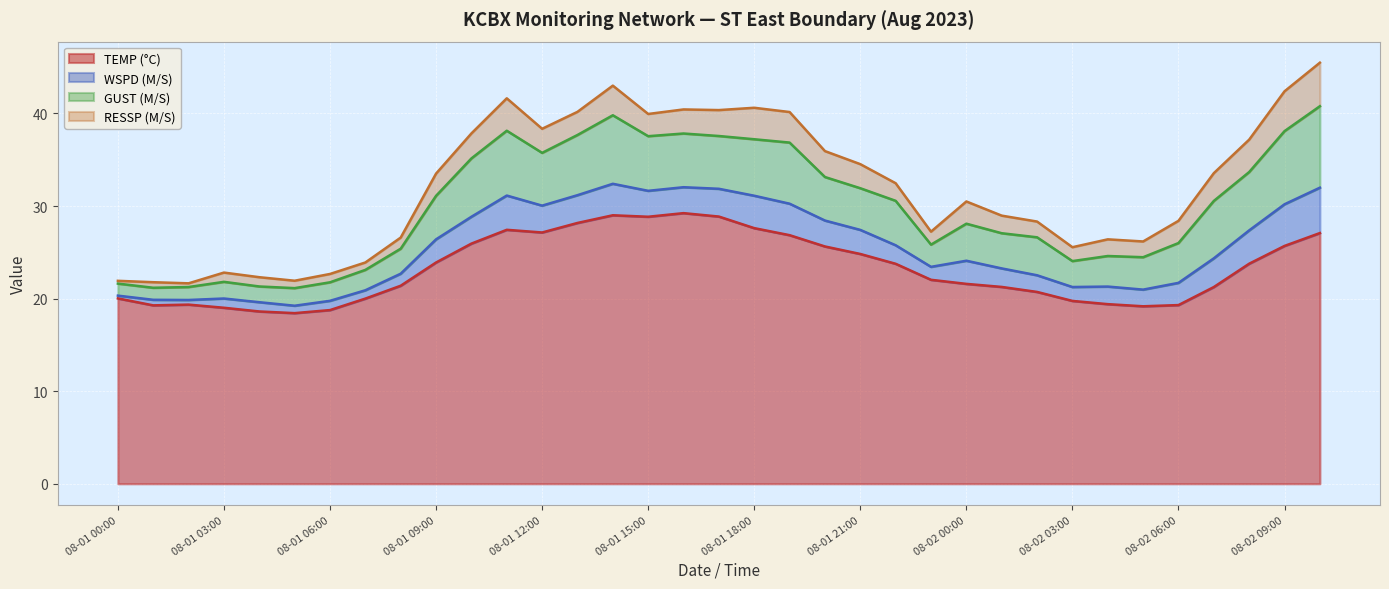

Reading left to right, extract all data points from this chart.

TEMP (°C): 20.0	19.3	19.4	19.0	18.6	18.4	18.8	20.0	21.4	23.9	25.9	27.4	27.1	28.2	29.0	28.8	29.2	28.9	27.6	26.9	25.6	24.8	23.8	22.0	21.6	21.3	20.7	19.8	19.4	19.2	19.3	21.2	23.8	25.7	27.1
WSPD (M/S): 0.3	0.6	0.5	1.0	1.0	0.8	1.0	0.9	1.3	2.5	2.9	3.7	2.9	3.0	3.4	2.8	2.8	3.0	3.5	3.4	2.8	2.6	2.0	1.4	2.5	2.0	1.8	1.5	1.9	1.8	2.4	3.1	3.6	4.5	4.9
GUST (M/S): 1.3	1.3	1.4	1.8	1.7	1.9	2.0	2.2	2.7	4.7	6.3	7.0	5.7	6.5	7.4	5.9	5.8	5.7	6.1	6.6	4.7	4.5	4.8	2.4	4.0	3.8	4.1	2.8	3.3	3.5	4.3	6.2	6.3	7.9	8.8
RESSP (M/S): 0.3	0.6	0.4	1.0	1.0	0.8	0.9	0.8	1.2	2.4	2.7	3.5	2.6	2.5	3.2	2.4	2.6	2.8	3.4	3.3	2.8	2.6	1.9	1.4	2.4	1.9	1.7	1.5	1.8	1.7	2.4	3.0	3.5	4.3	4.7